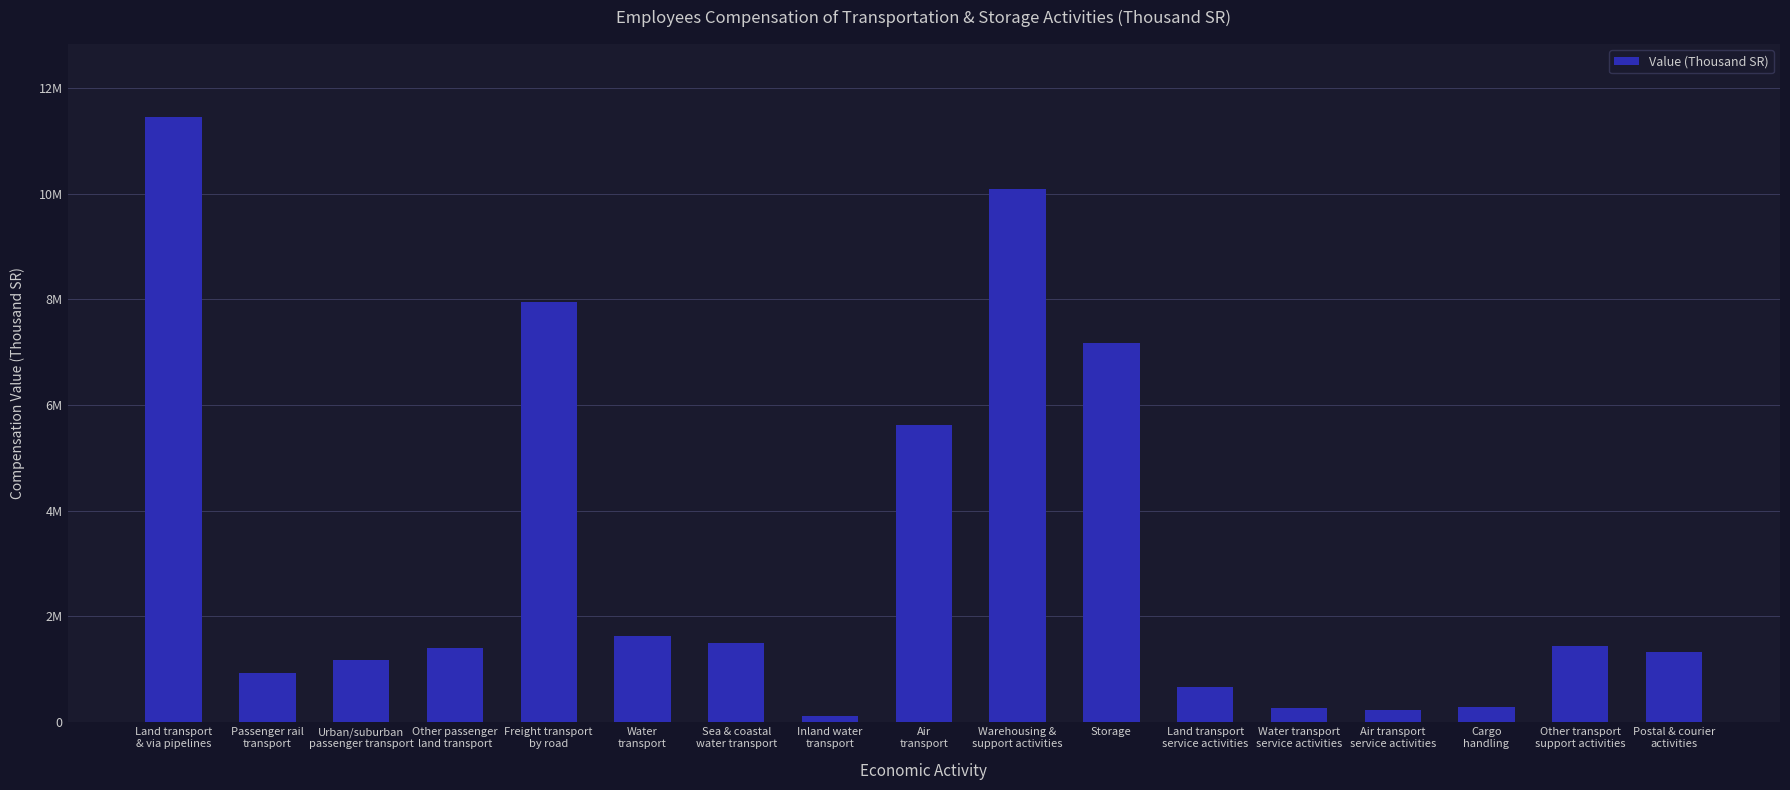

What value does the data have at Land transport
service activities?

661420.8